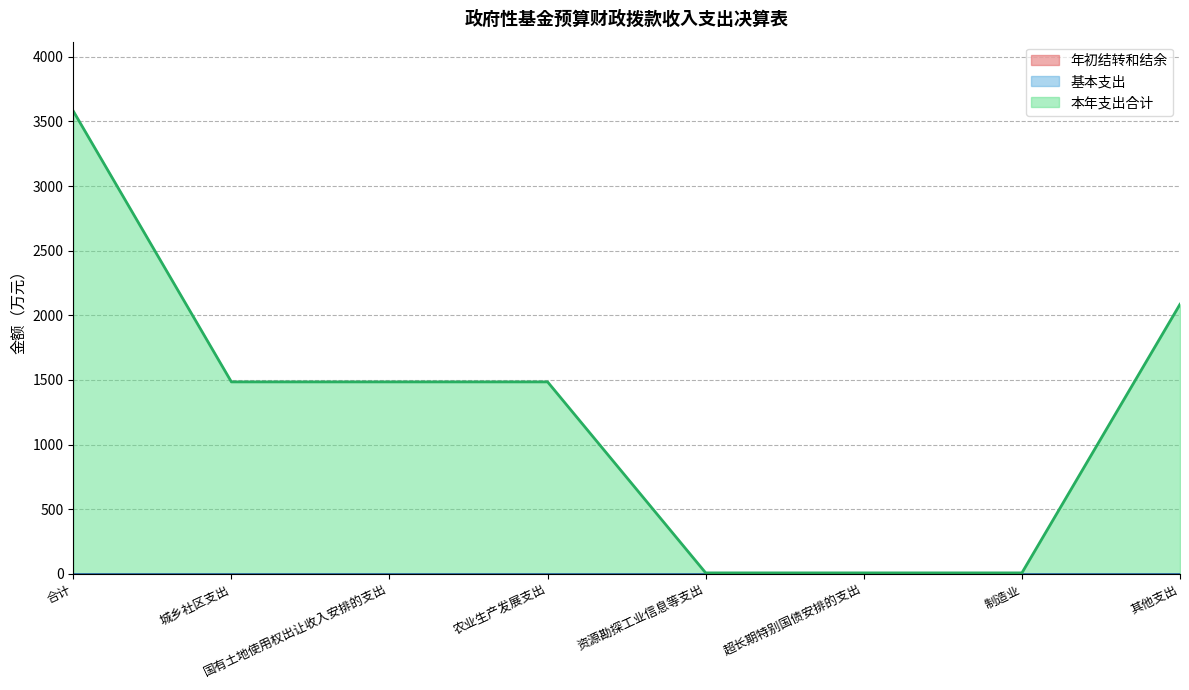

List the labels in order of 基本支出 value, largest first.

合计, 城乡社区支出, 国有土地使用权出让收入安排的支出, 农业生产发展支出, 资源勘探工业信息等支出, 超长期特别国债安排的支出, 制造业, 其他支出